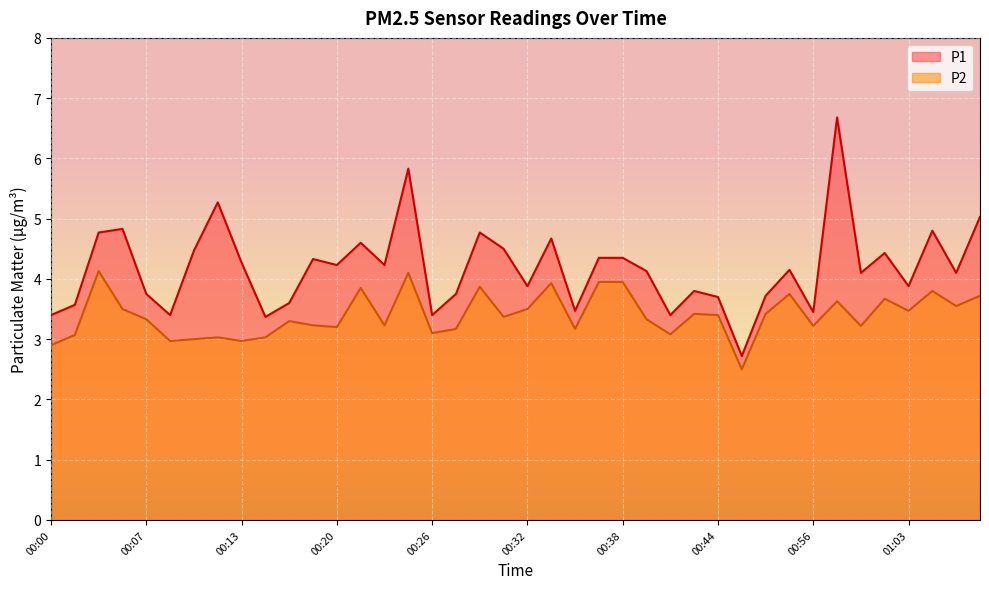

Reading left to right, extract all data points from this chart.

P1: 00:00=3.4	00:03=3.6	00:04=4.8	00:06=4.8	00:07=3.8	00:09=3.4	00:10=4.5	00:12=5.3	00:13=4.3	00:15=3.4	00:17=3.6	00:18=4.3	00:20=4.2	00:21=4.6	00:23=4.2	00:24=5.8	00:26=3.4	00:27=3.8	00:29=4.8	00:30=4.5	00:32=3.9	00:33=4.7	00:35=3.5	00:37=4.3	00:38=4.3	00:40=4.1	00:41=3.4	00:43=3.8	00:44=3.7	00:49=2.7	00:51=3.7	00:55=4.2	00:56=3.5	00:58=6.7	00:59=4.1	01:01=4.4	01:03=3.9	01:04=4.8	01:06=4.1	01:07=5.0
P2: 00:00=2.9	00:03=3.1	00:04=4.1	00:06=3.5	00:07=3.3	00:09=3.0	00:10=3.0	00:12=3.0	00:13=3.0	00:15=3.0	00:17=3.3	00:18=3.2	00:20=3.2	00:21=3.9	00:23=3.2	00:24=4.1	00:26=3.1	00:27=3.2	00:29=3.9	00:30=3.4	00:32=3.5	00:33=3.9	00:35=3.2	00:37=4.0	00:38=4.0	00:40=3.3	00:41=3.1	00:43=3.4	00:44=3.4	00:49=2.5	00:51=3.4	00:55=3.8	00:56=3.2	00:58=3.6	00:59=3.2	01:01=3.7	01:03=3.5	01:04=3.8	01:06=3.5	01:07=3.7